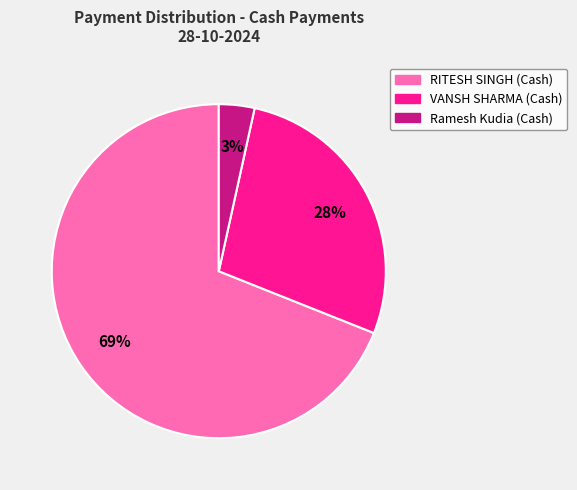

What percentage is the Ramesh Kudia (Cash) slice, to the nearest percent?

3%